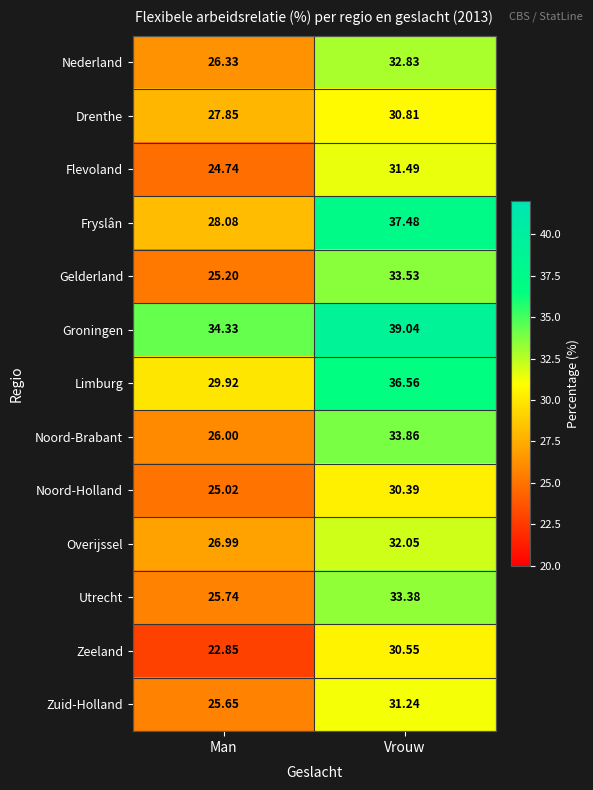

Where is Groningen nearest to the value 36?

Man